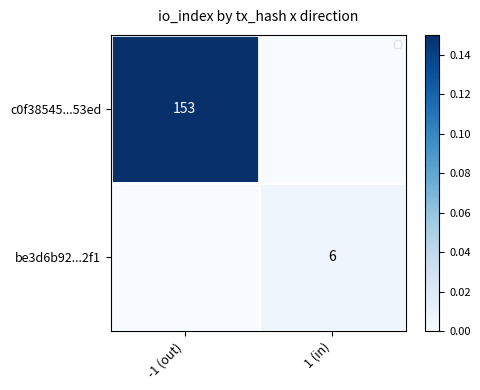

Is the value of be3d6b92...2f1 at 1 (in) greater than the value of c0f38545...53ed at -1 (out)?

No